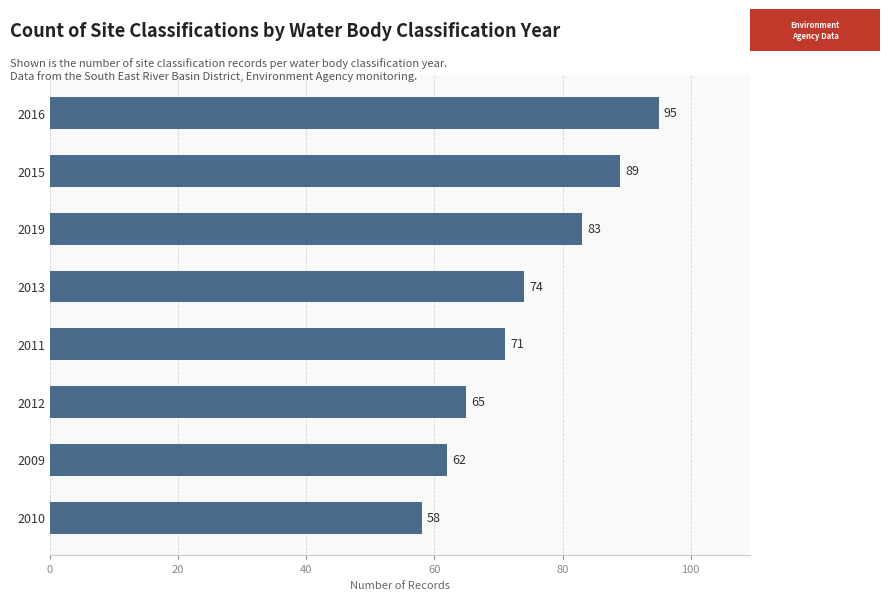

What is the sum of all values?

597